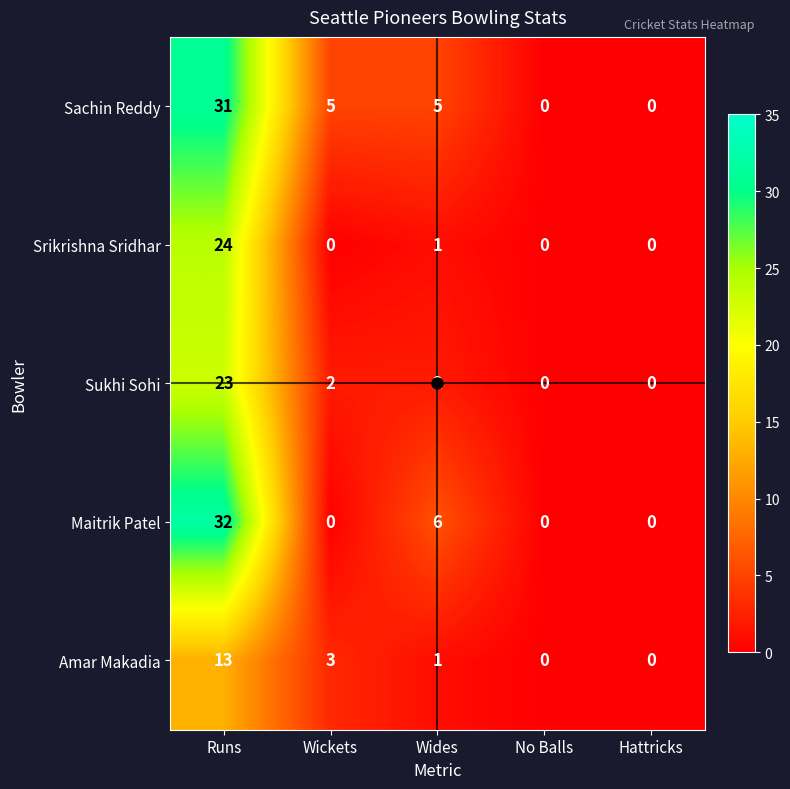

What is the difference between the maximum and minimum values in the Amar Makadia series?

13